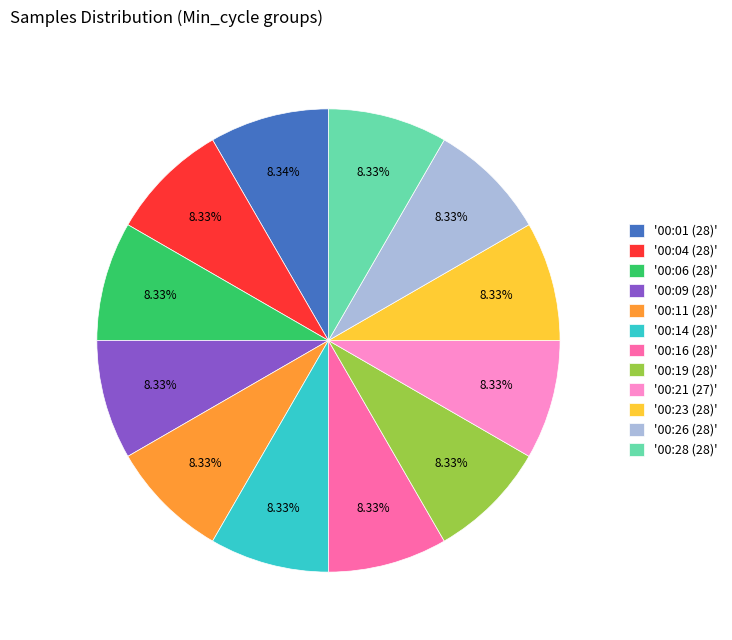

What is the ratio of the value at '00:14 (28)' to the value at '00:21 (27)'?

1.0